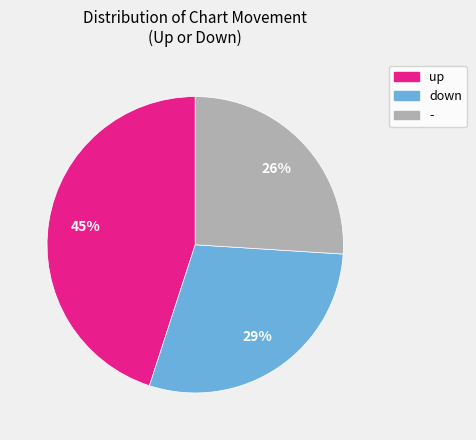

Is it true that - is 14% of the pie?

False